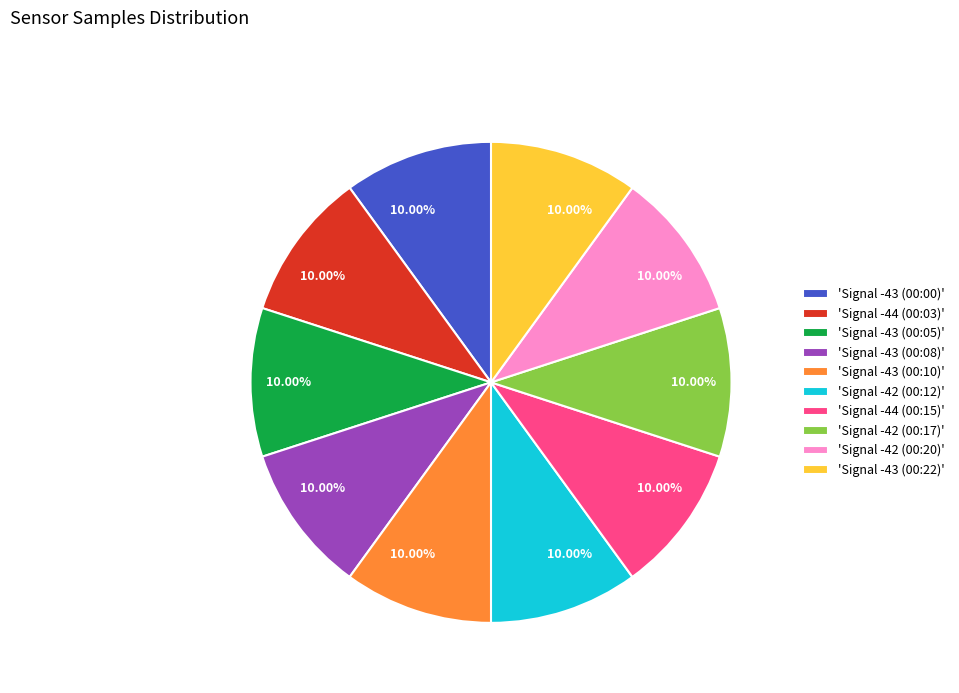

Is 'Signal -42 (00:17)' the majority of the pie?

No